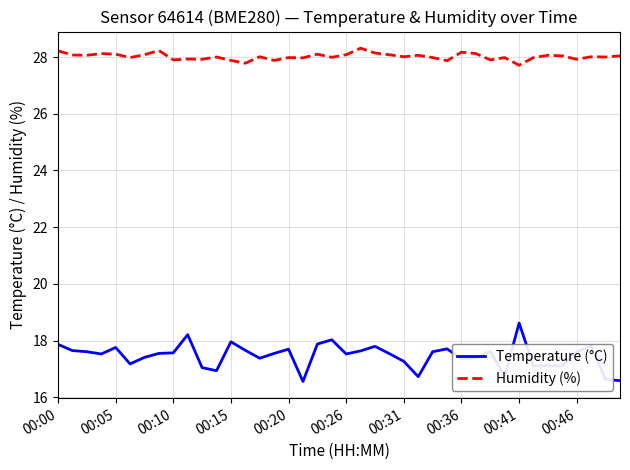

What is the difference between the maximum and minimum values in the Temperature (°C) series?

2.1